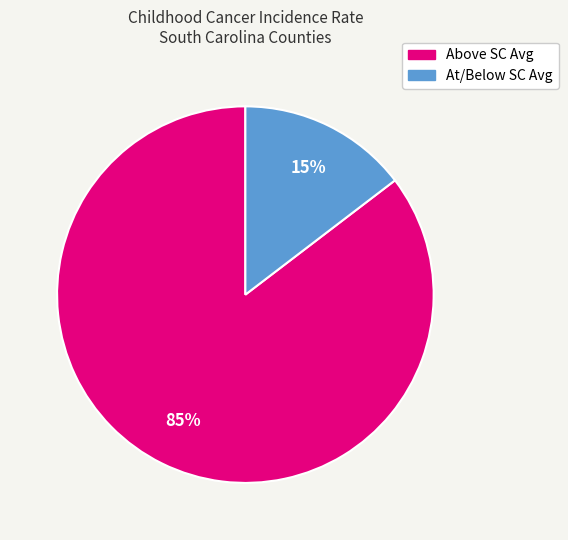

Which has a higher value, At/Below SC Avg or Above SC Avg?

Above SC Avg